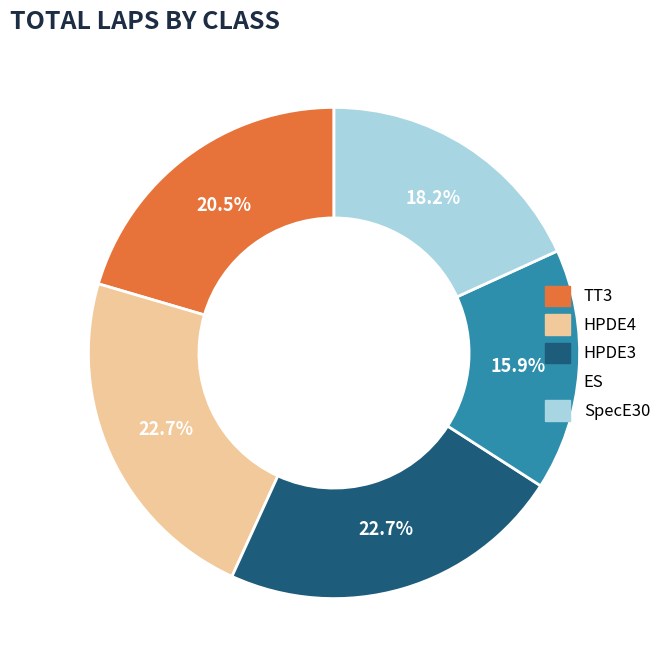

Between TT3 and HPDE3, which is larger?

HPDE3